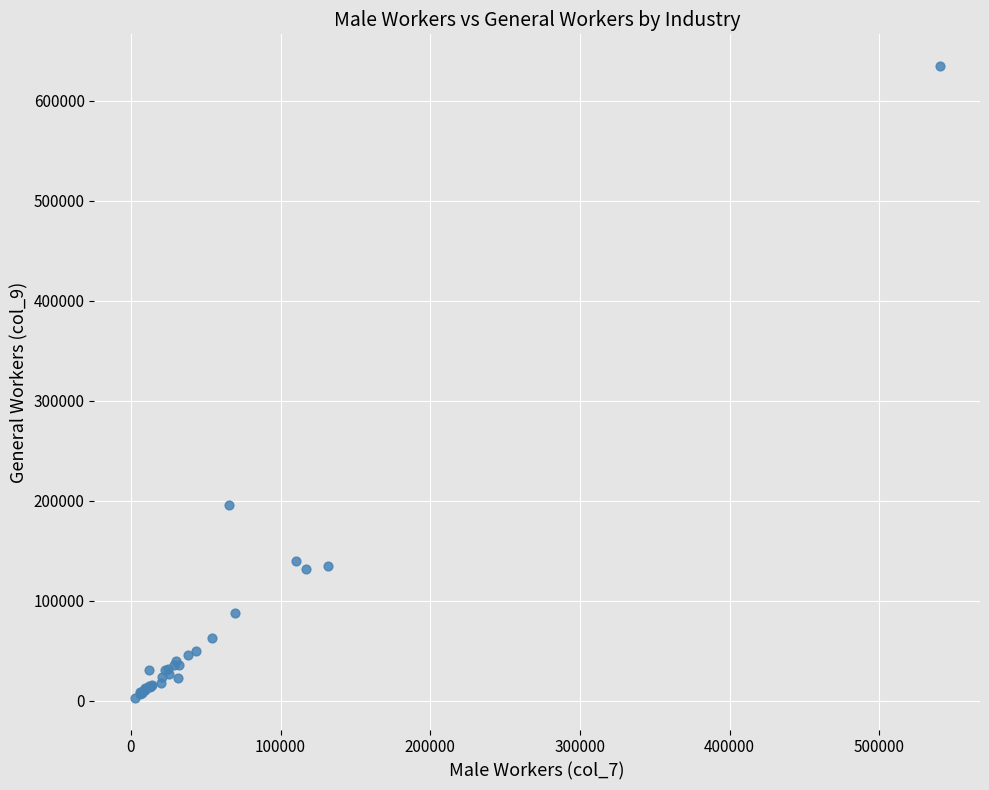

What Y value in the scatter plot is closest to 318929?

196276